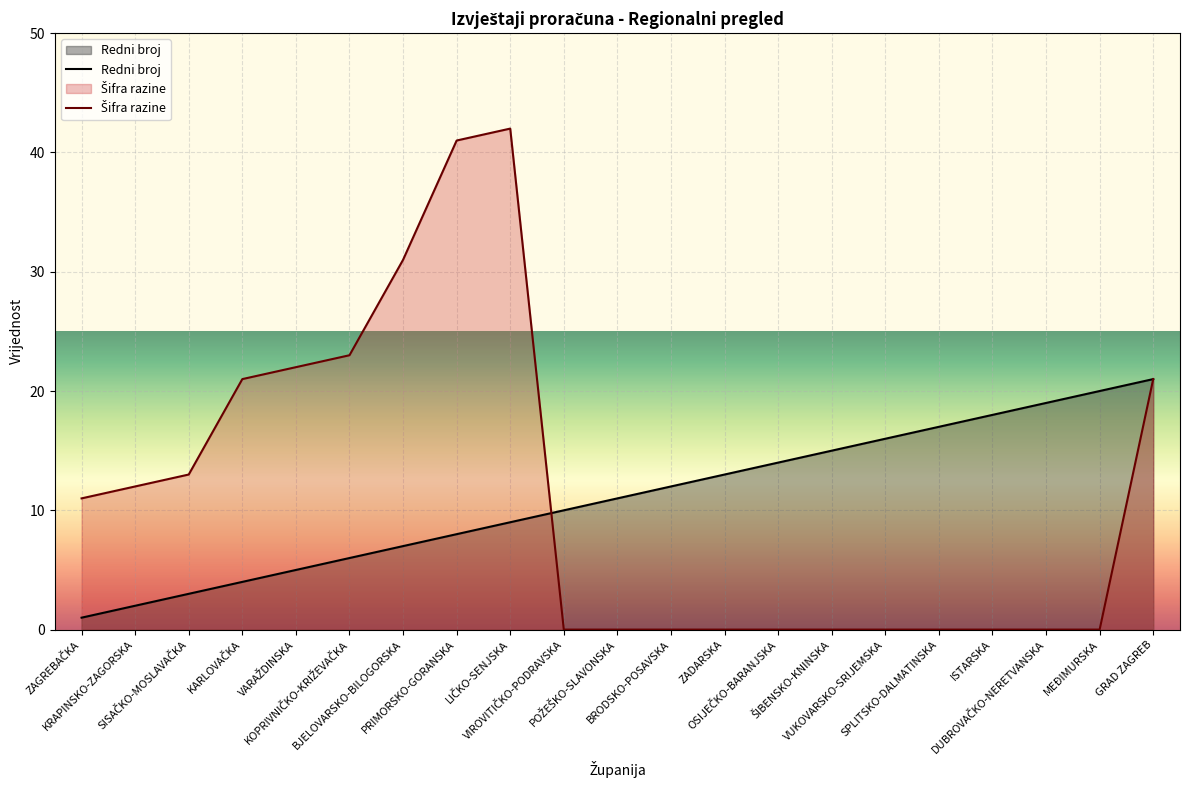

At which label does Šifra razine reach its minimum?

VIROVITIČKO-PODRAVSKA